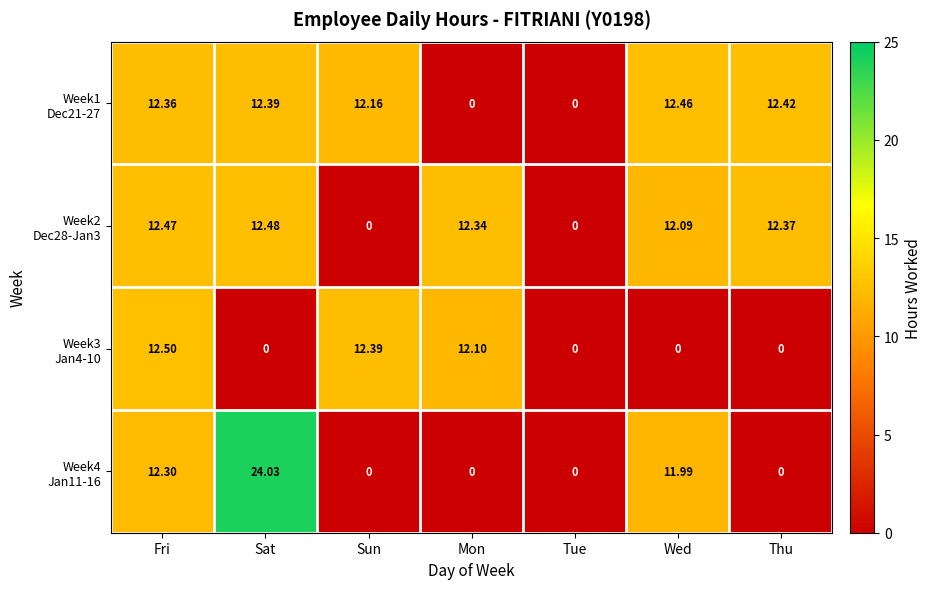

At which category is the sum across all series the highest?

Fri